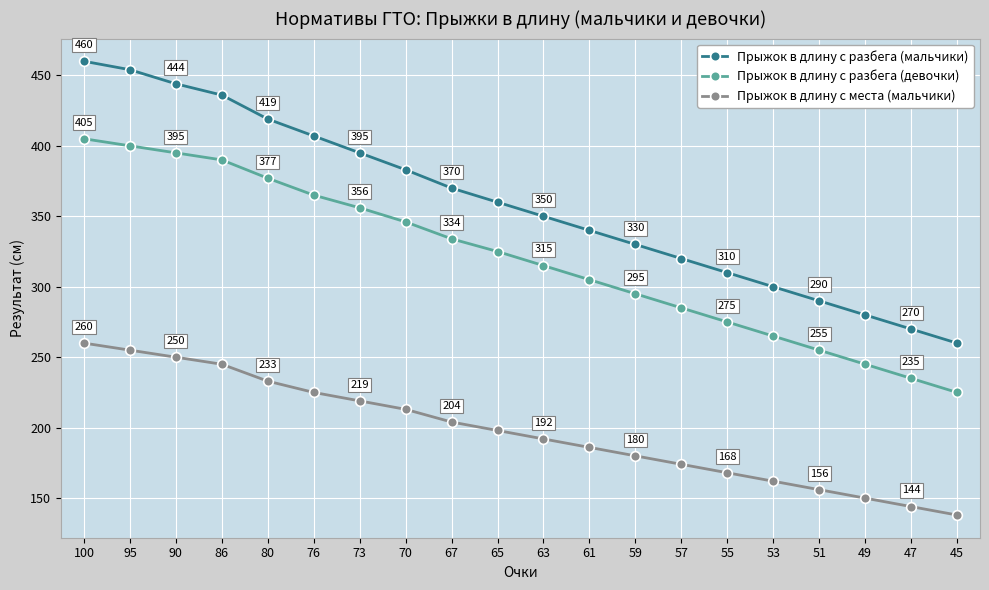

How many data points does each series have?

20